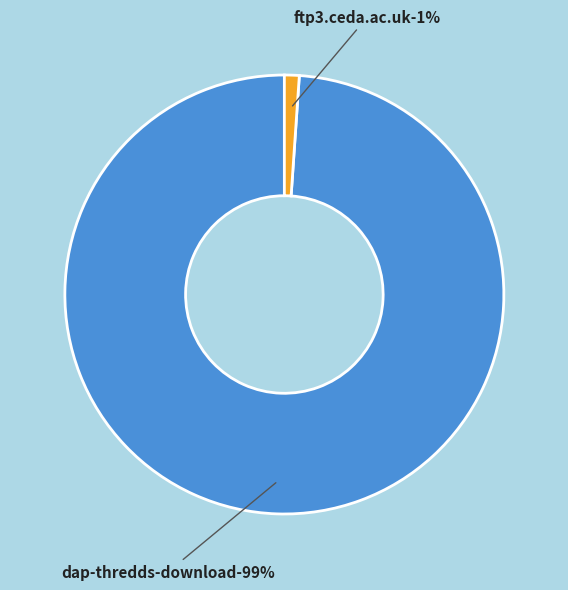

To the nearest percent, what percentage of the pie is ftp3.ceda.ac.uk?

1%